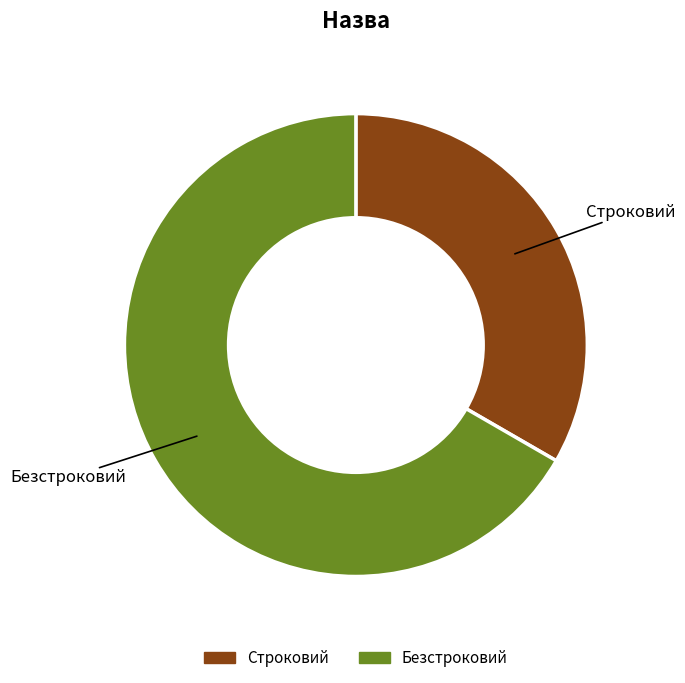

Which slice is the smallest?

Строковий